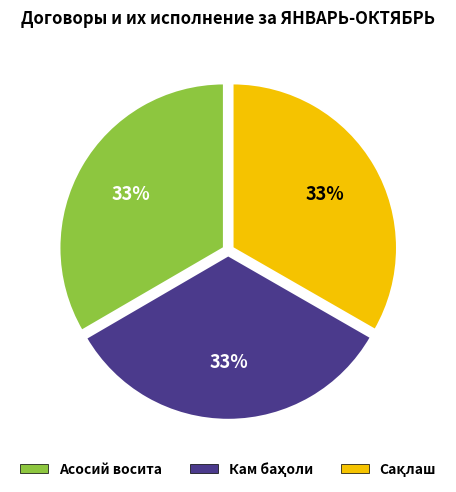

True or false: Асосий восита accounts for 27% of the total.

False